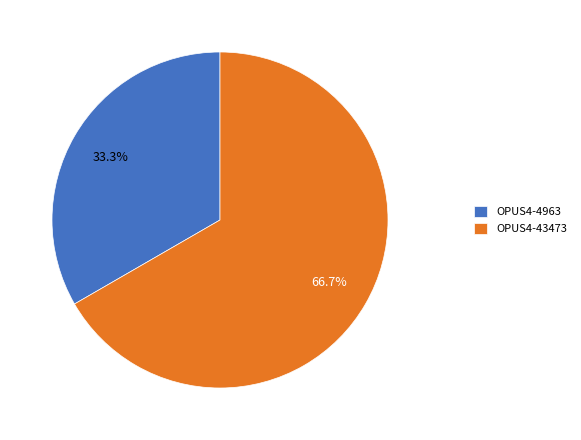

Between OPUS4-4963 and OPUS4-43473, which is larger?

OPUS4-43473